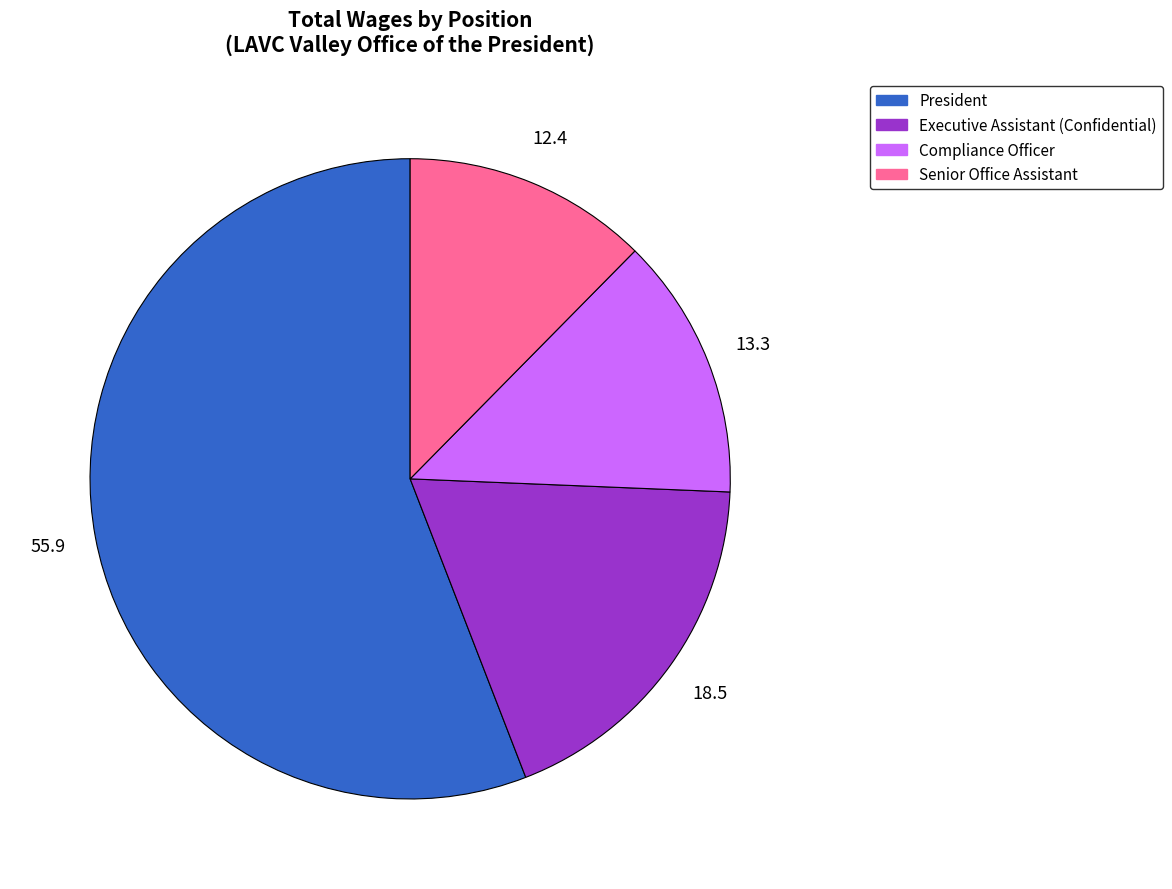

The Senior Office Assistant slice represents 12% of the pie. True or false?

True